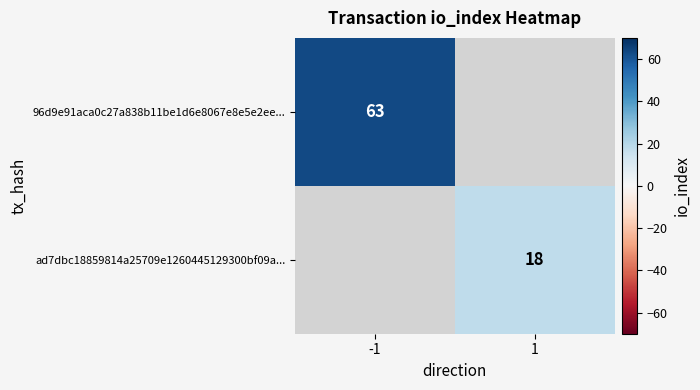

Is the value of 96d9e91aca0c27a838b11be1d6e8067e8e5e2ee... at -1 greater than the value of ad7dbc18859814a25709e1260445129300bf09a... at 1?

Yes